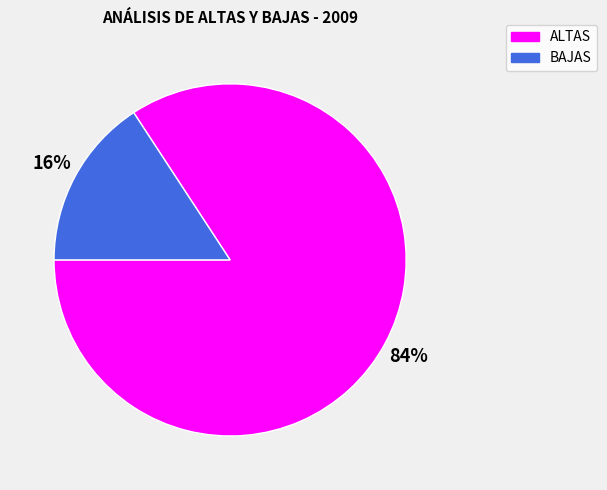

True or false: BAJAS accounts for 16% of the total.

True